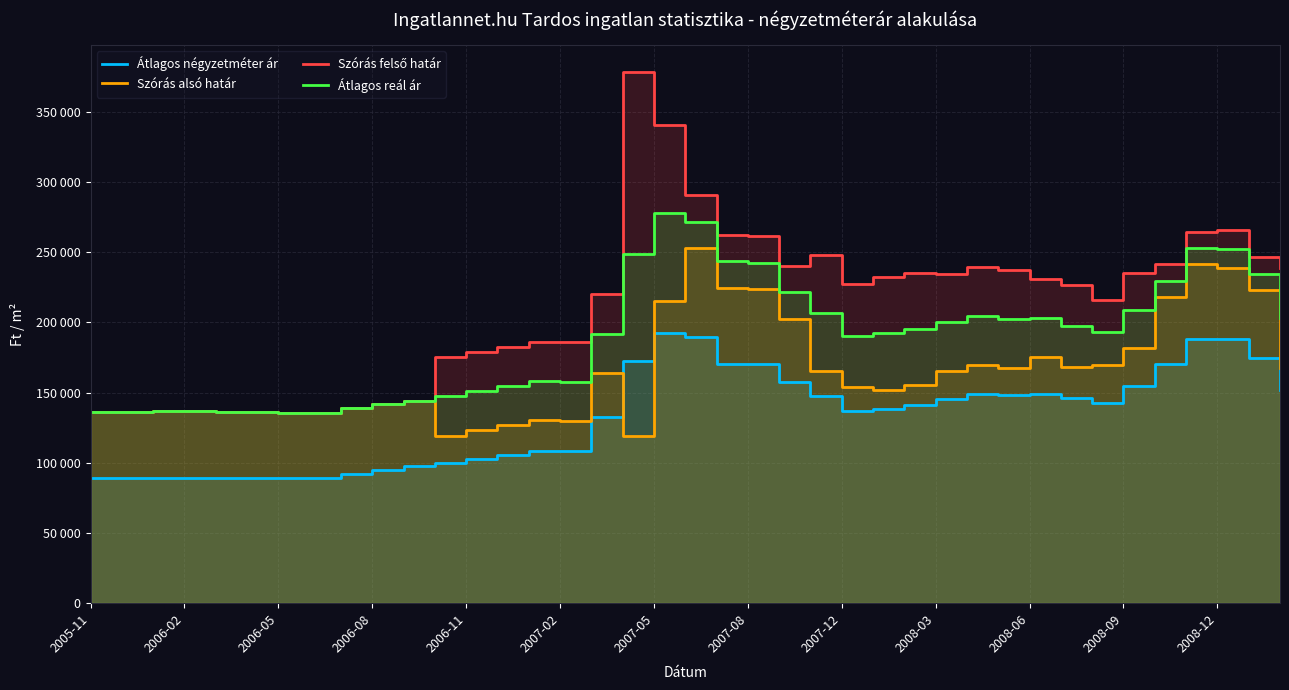

What is the difference between the highest and lowest values at 14?

77624